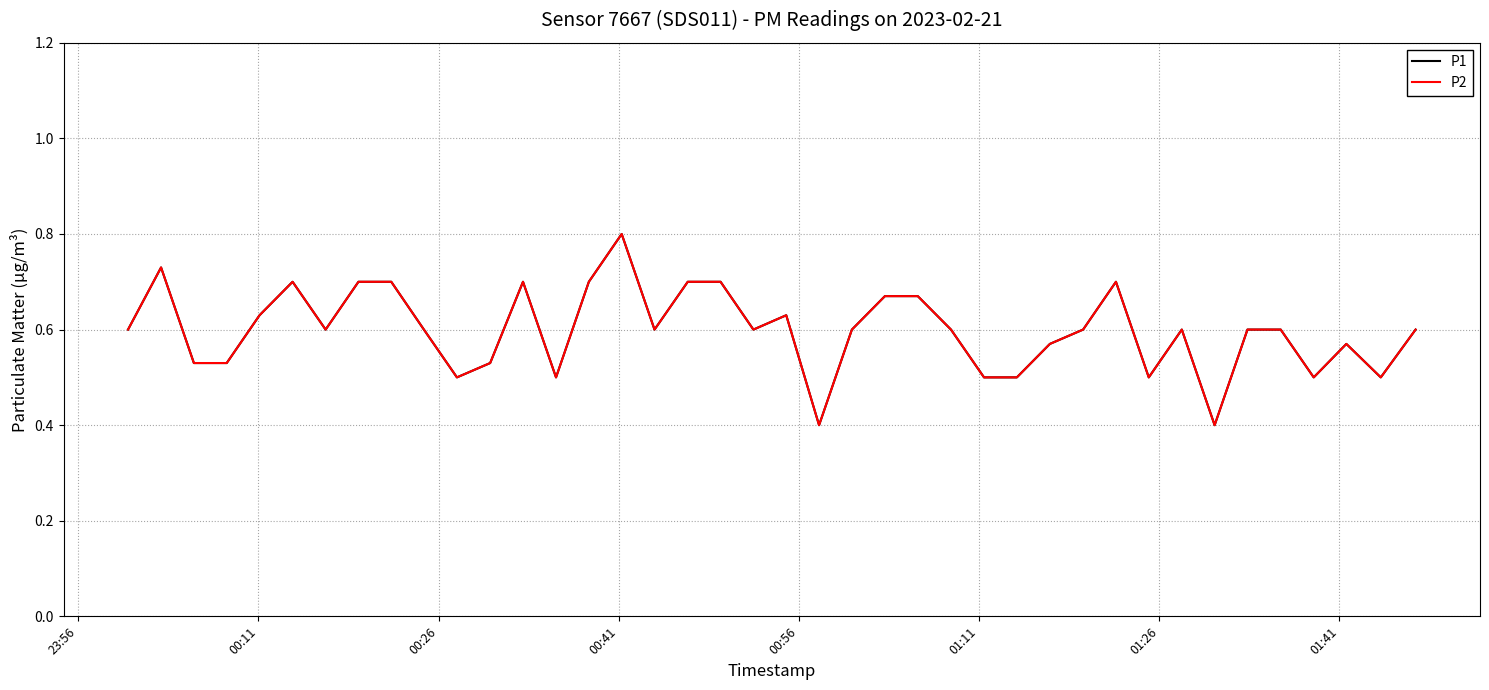

Is this an area chart (filled region under the line)?

No